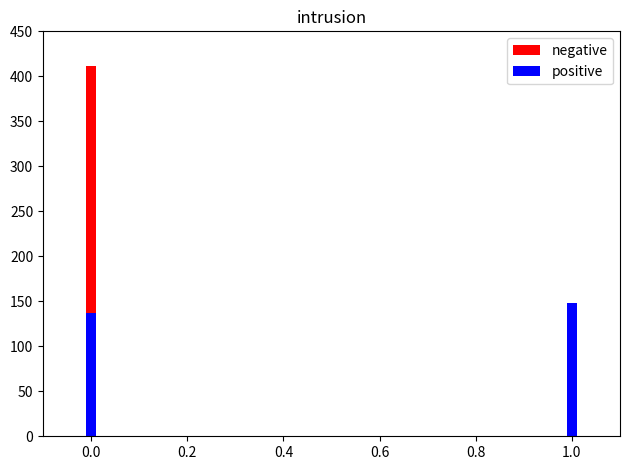

Is the value of positive at 0.0 greater than the value of negative at 0.2?

Yes